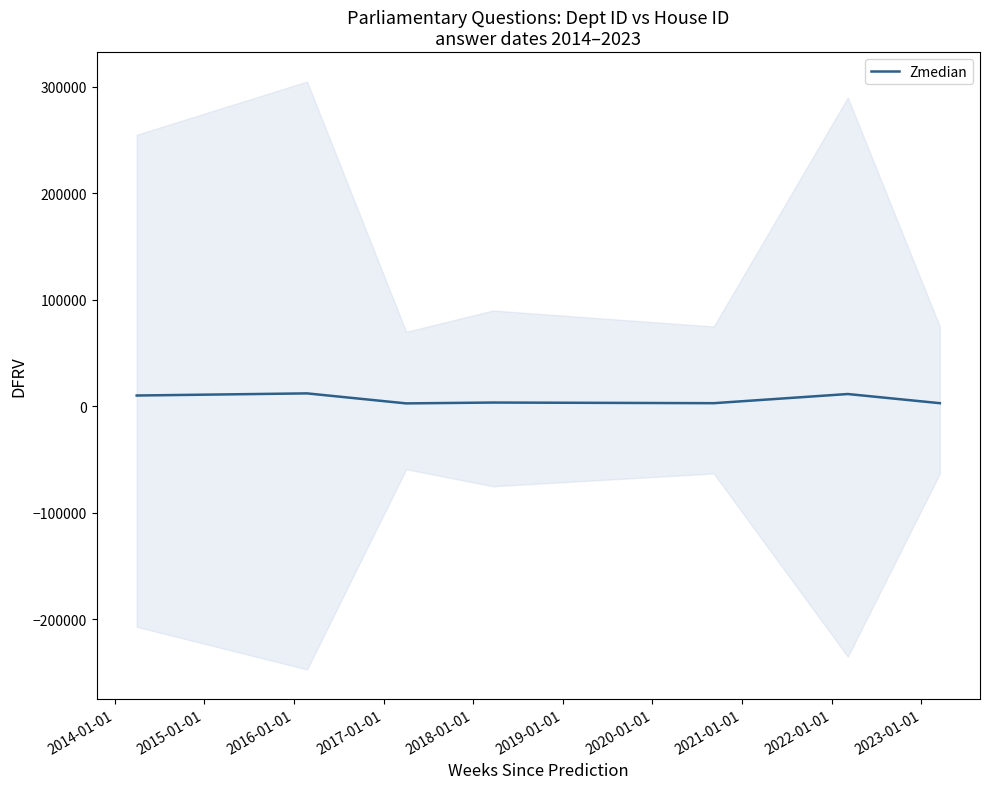

What is the highest value of the Zmedian series?

12200